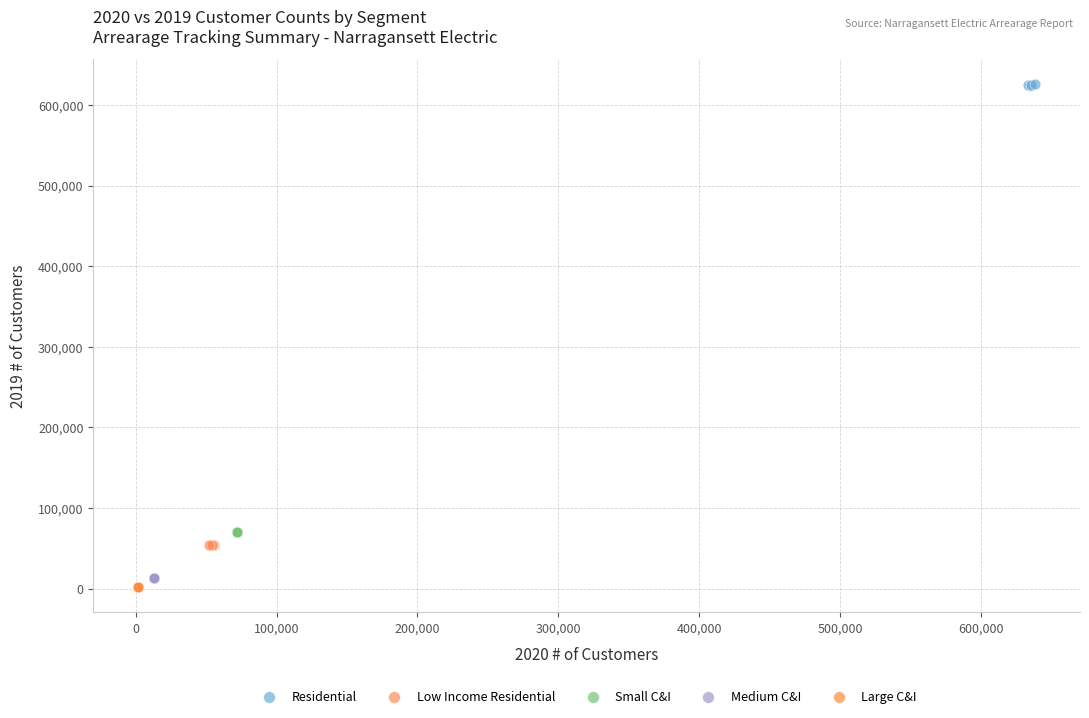

Which series has the widest spread of Y values?

Residential